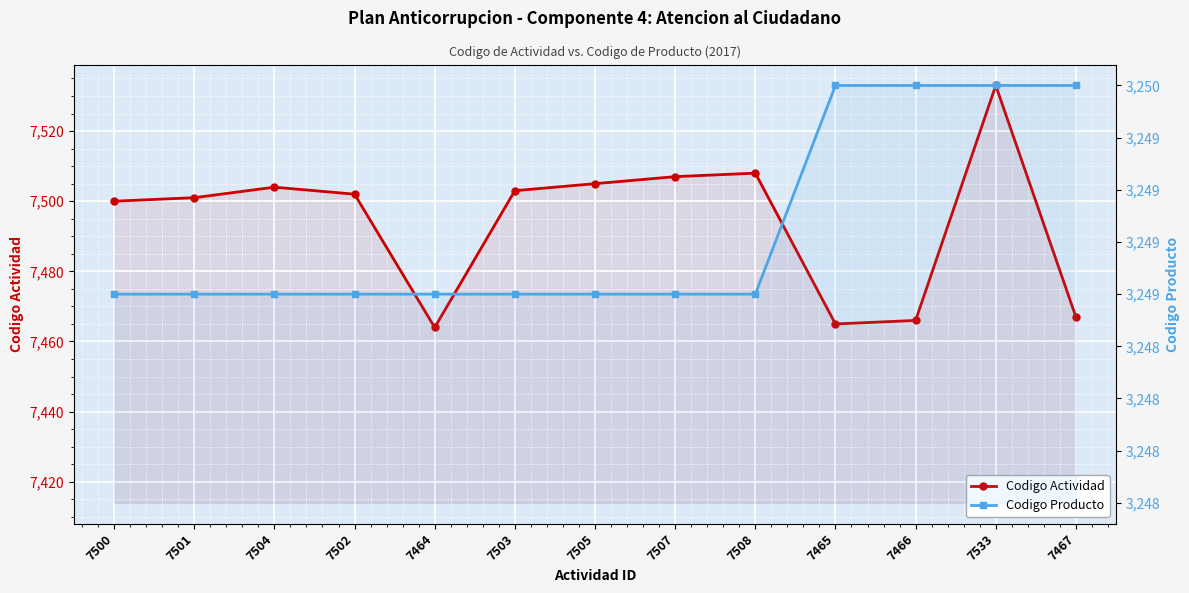

True or false: Codigo Actividad and Codigo Producto cross at least once.

False